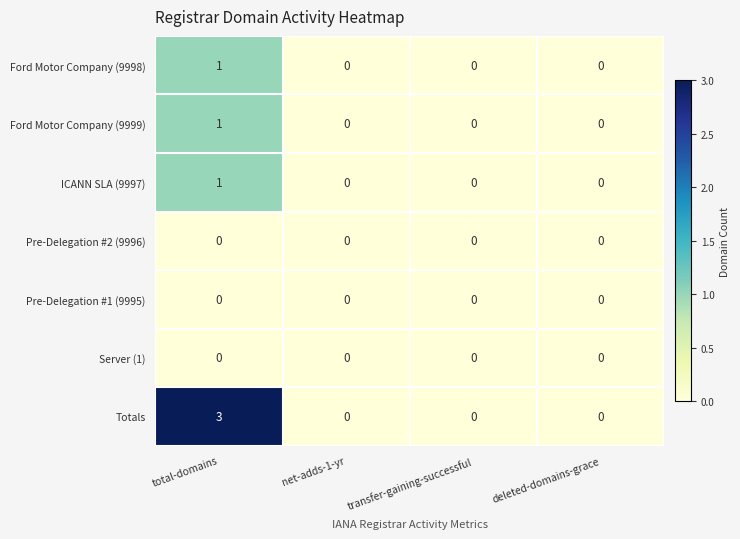

Which series has the largest range (max minus min)?

Totals